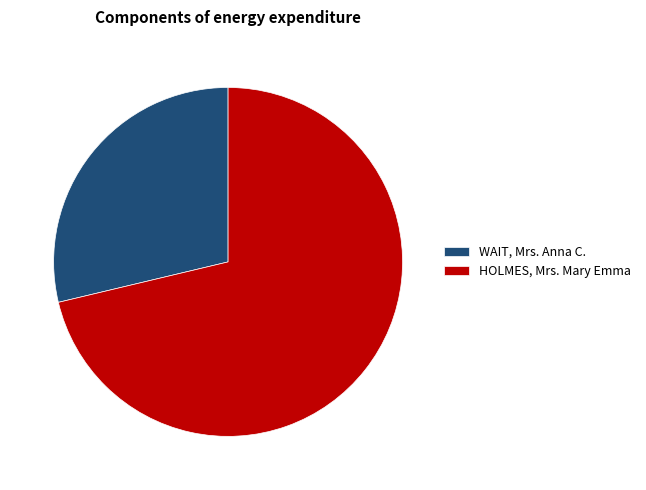

Which slice is the largest?

HOLMES, Mrs. Mary Emma